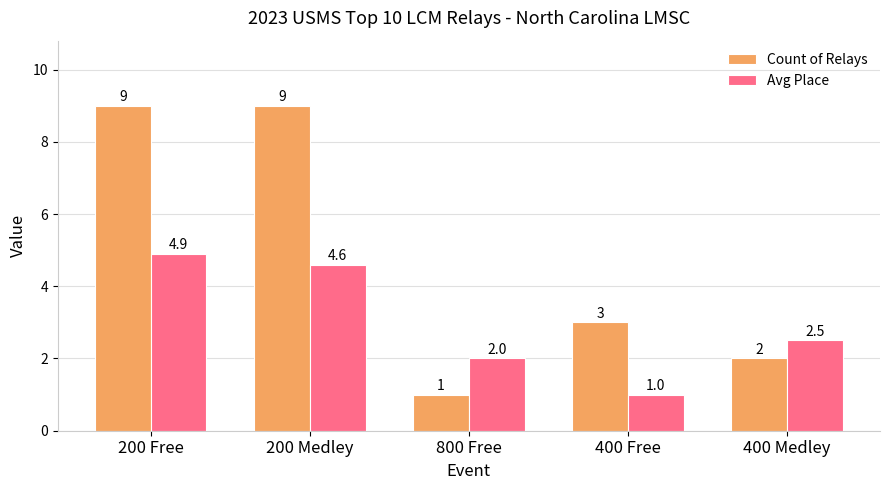

What is the difference between the Avg Place values at 400 Medley and 400 Free?

1.5